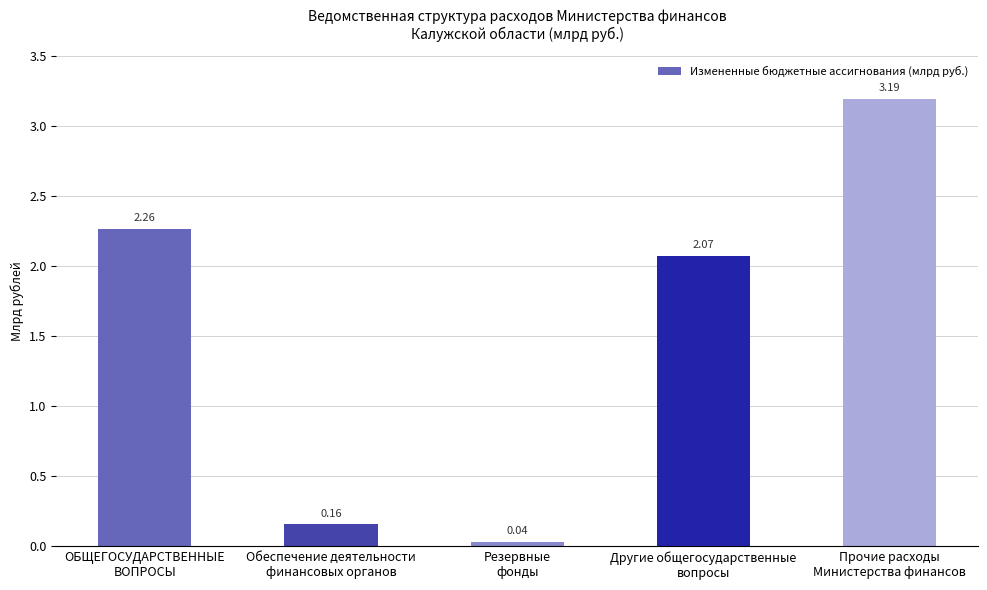

Are the bars grouped side by side (vs. stacked)?

No